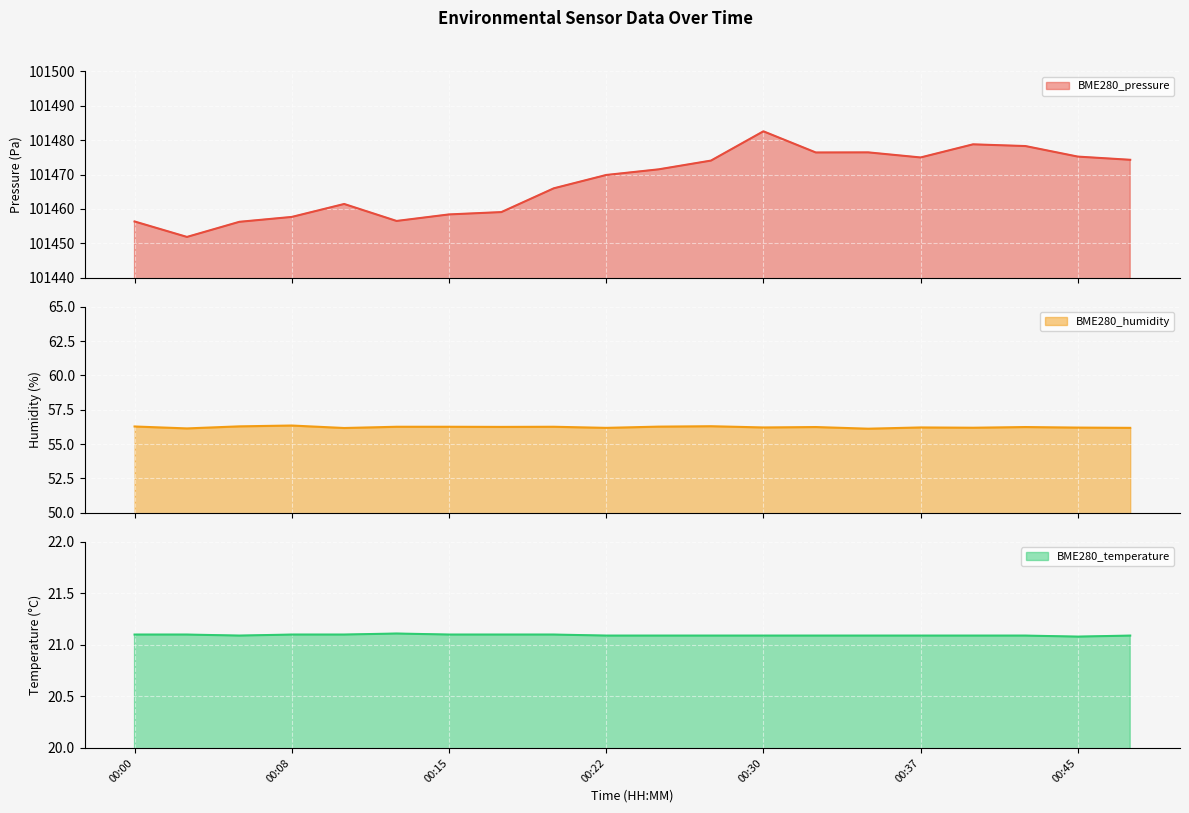

In BME280_humidity, how many points are lower than both neighbors (excluding endpoints)?

7